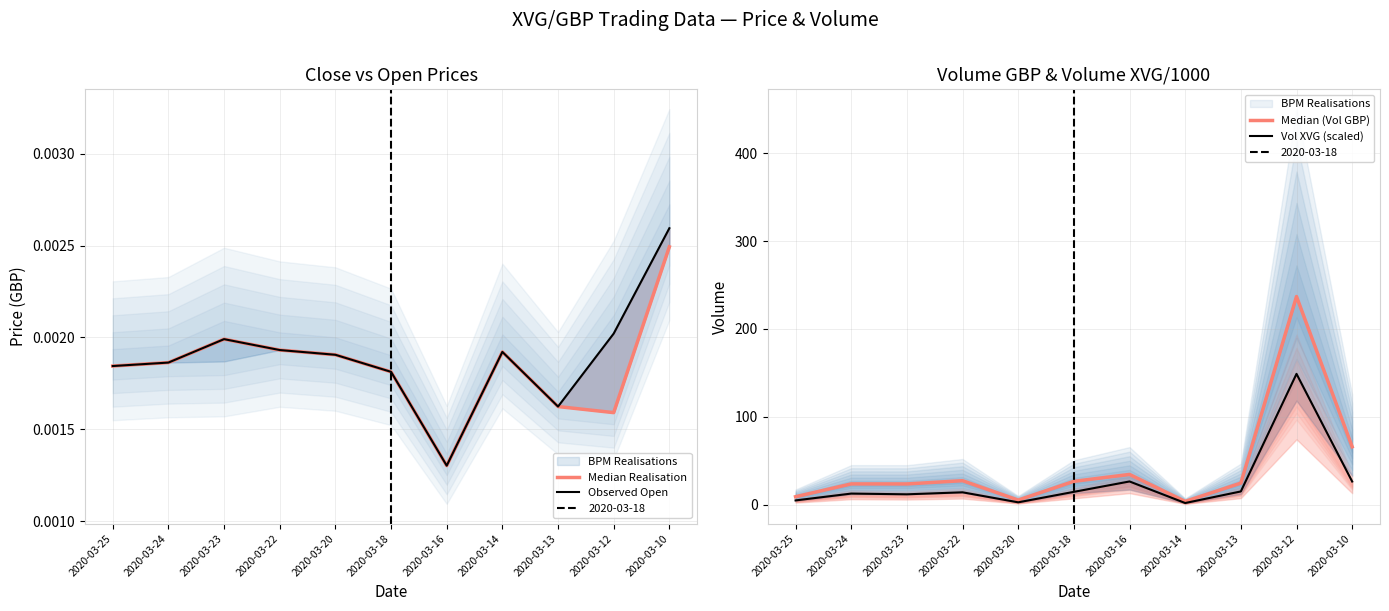

At which label is Observed Open closest to 0?

2020-03-16